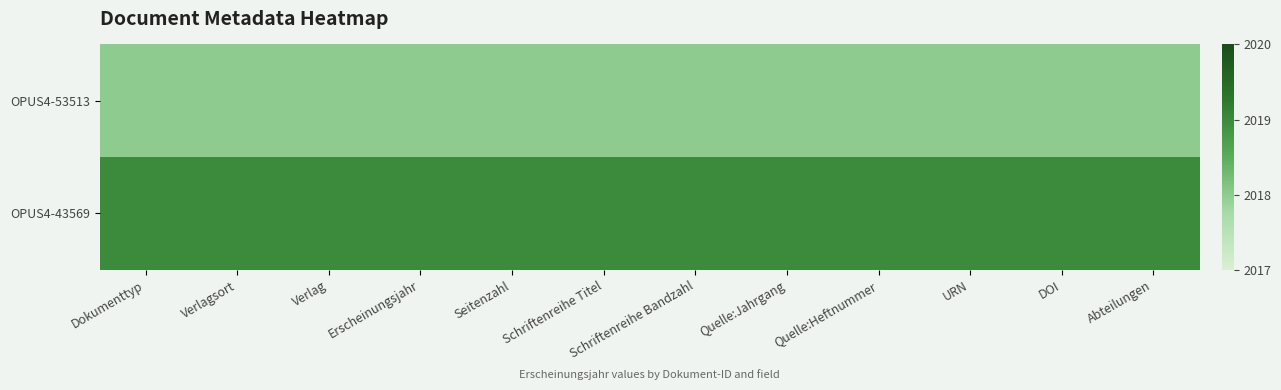

Reading left to right, transcribe all the data shown in this chart.

OPUS4-53513: Dokumenttyp=2018	Verlagsort=2018	Verlag=2018	Erscheinungsjahr=2018	Seitenzahl=2018	Schriftenreihe Titel=2018	Schriftenreihe Bandzahl=2018	Quelle:Jahrgang=2018	Quelle:Heftnummer=2018	URN=2018	DOI=2018	Abteilungen=2018
OPUS4-43569: Dokumenttyp=2019	Verlagsort=2019	Verlag=2019	Erscheinungsjahr=2019	Seitenzahl=2019	Schriftenreihe Titel=2019	Schriftenreihe Bandzahl=2019	Quelle:Jahrgang=2019	Quelle:Heftnummer=2019	URN=2019	DOI=2019	Abteilungen=2019